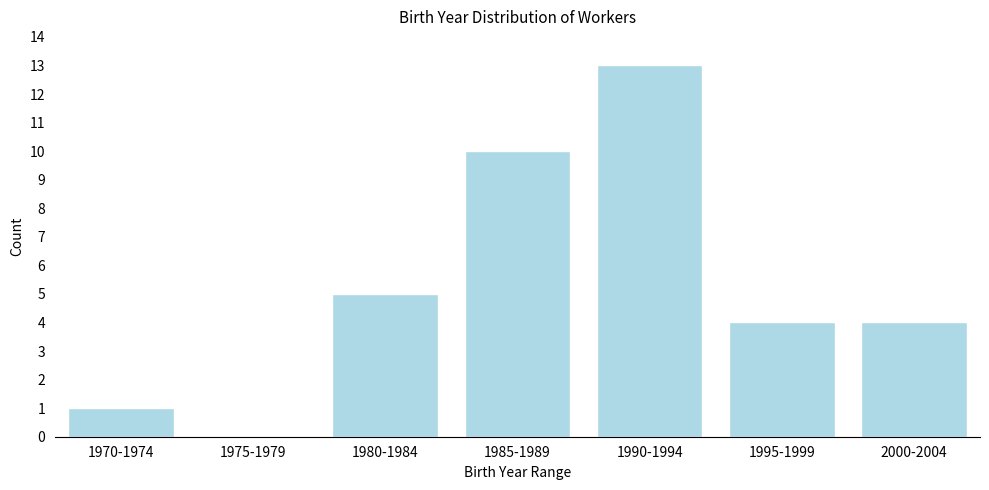

Reading right to left, extract all data points from this chart.

2000-2004=4	1995-1999=4	1990-1994=13	1985-1989=10	1980-1984=5	1975-1979=0	1970-1974=1